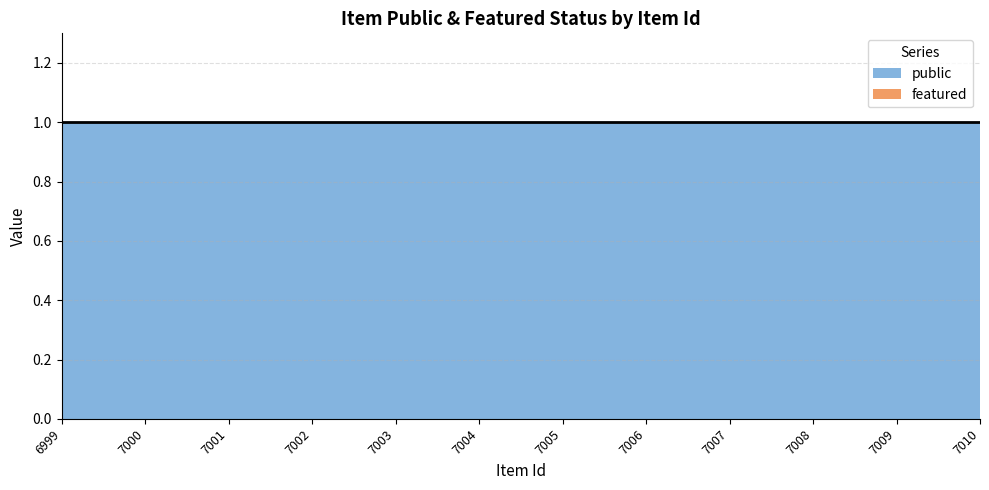

How many series are shown in this chart?

2